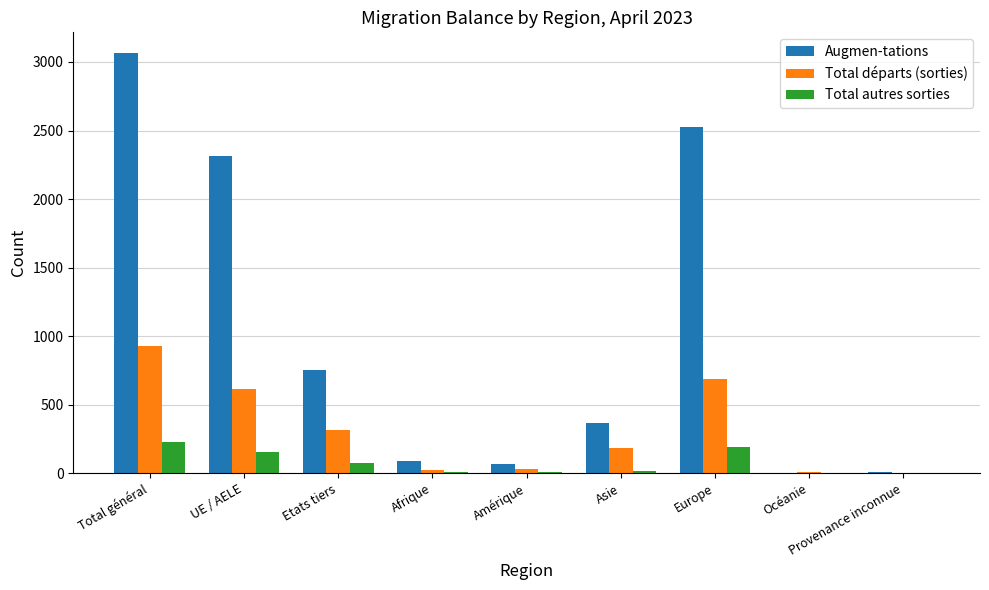

Where is Total départs (sorties) nearest to the value 464?

Etats tiers